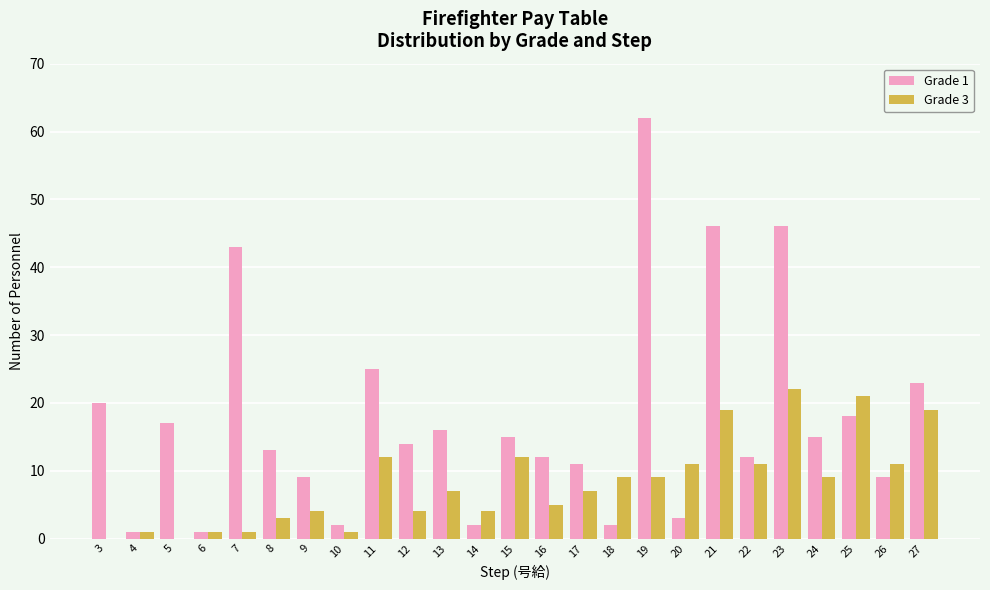

Is it true that Grade 1 equals 46 at 21?

True